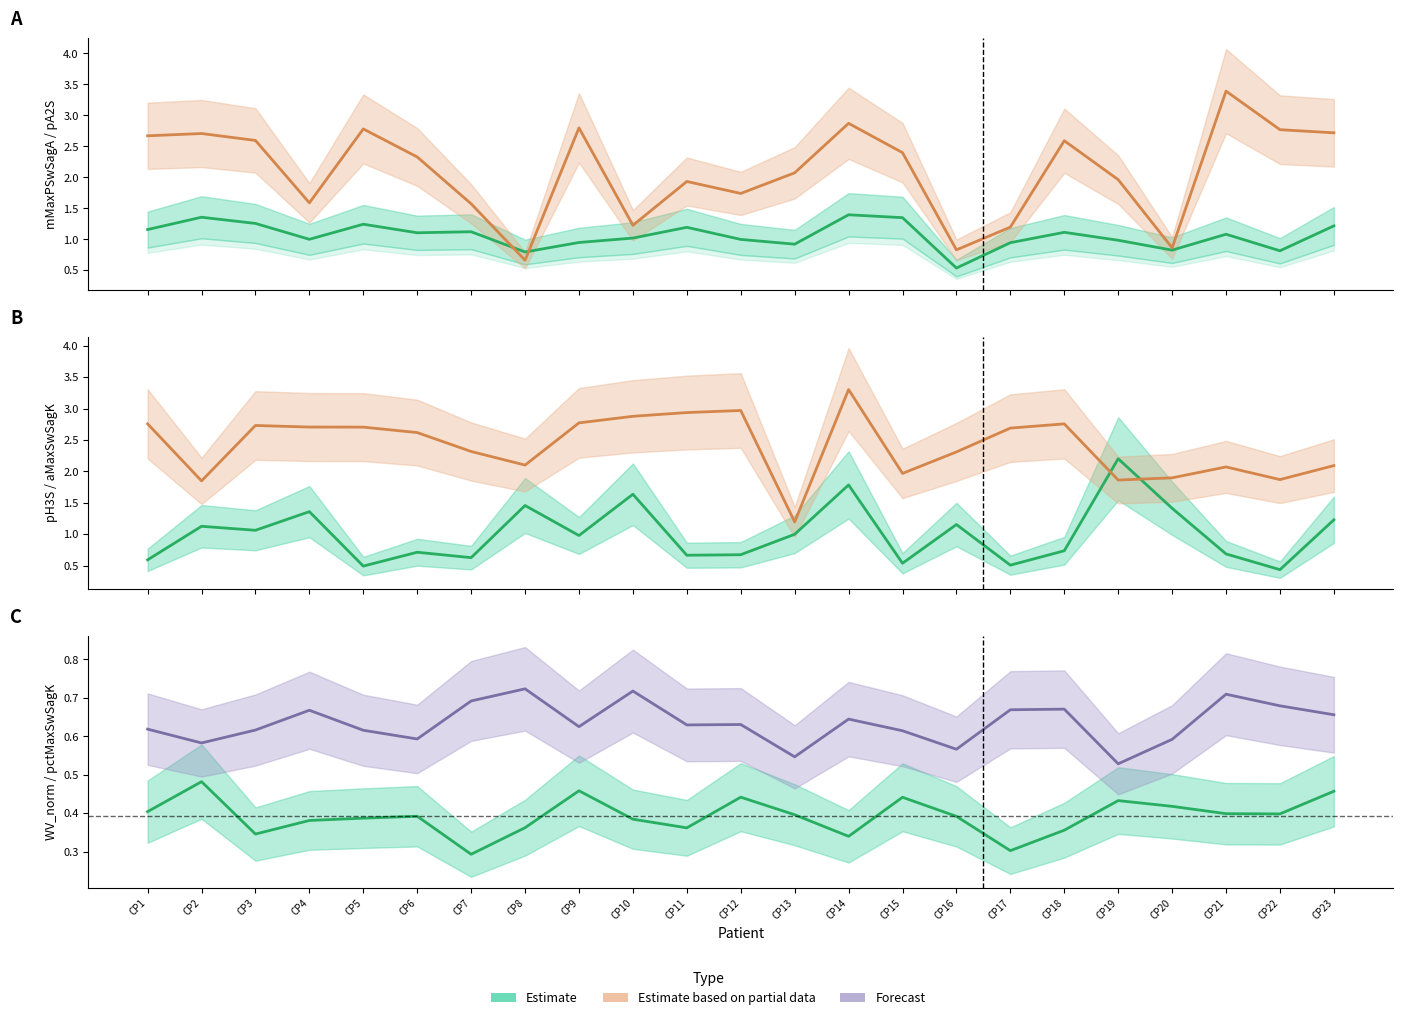

True or false: pH3S has a value of 0.7 at CP22.

False